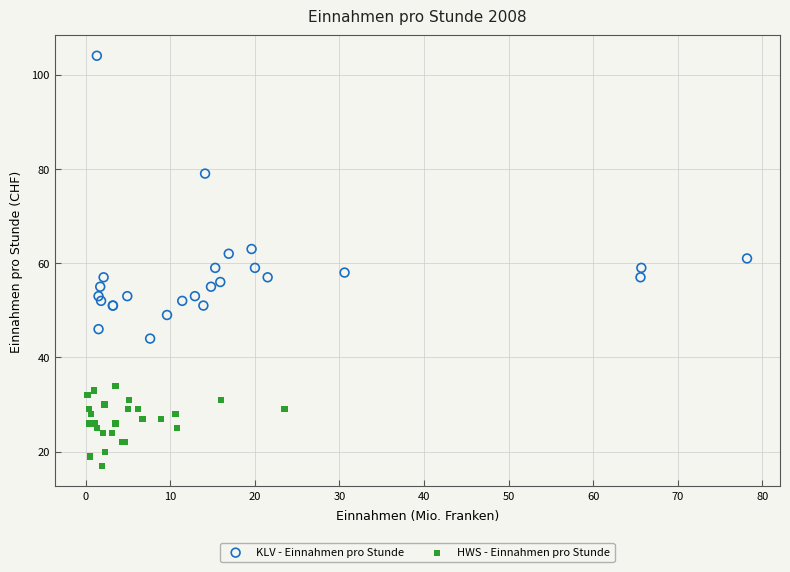

Which series contains the highest Y value?

KLV - Einnahmen pro Stunde